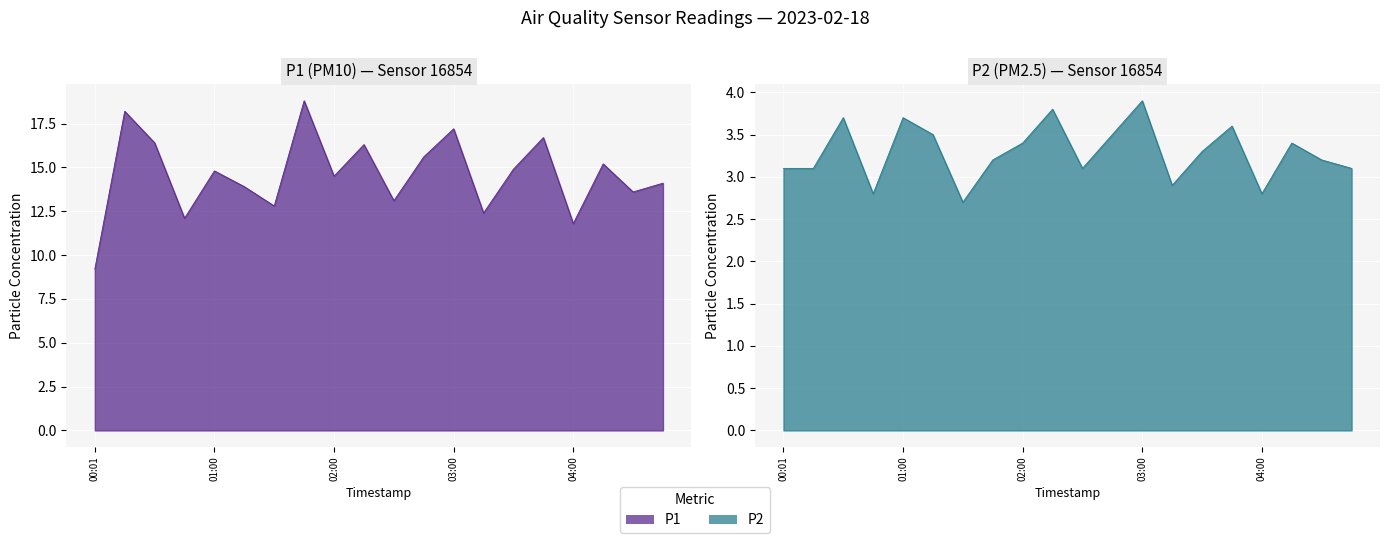

List the labels in order of P2 value, smallest first.

01:29, 00:45, 04:00, 03:15, 00:01, 00:16, 02:30, 04:45, 01:36, 04:30, 03:30, 02:00, 04:15, 01:14, 02:45, 03:45, 00:31, 01:00, 02:15, 03:00